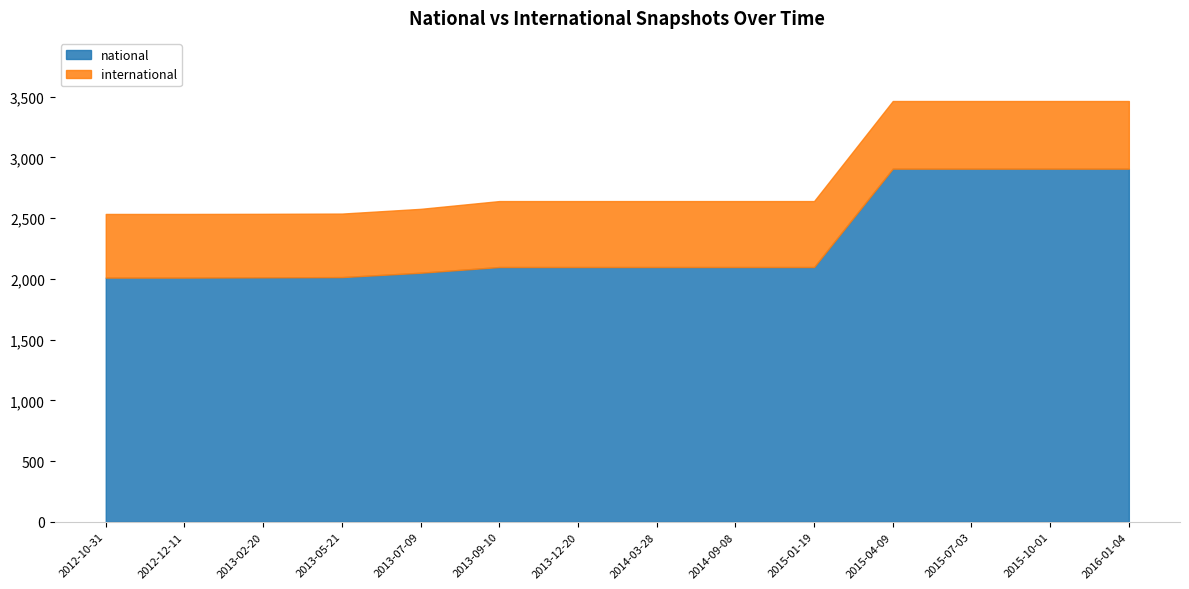

What is the difference between the maximum and minimum values in the international series?

34